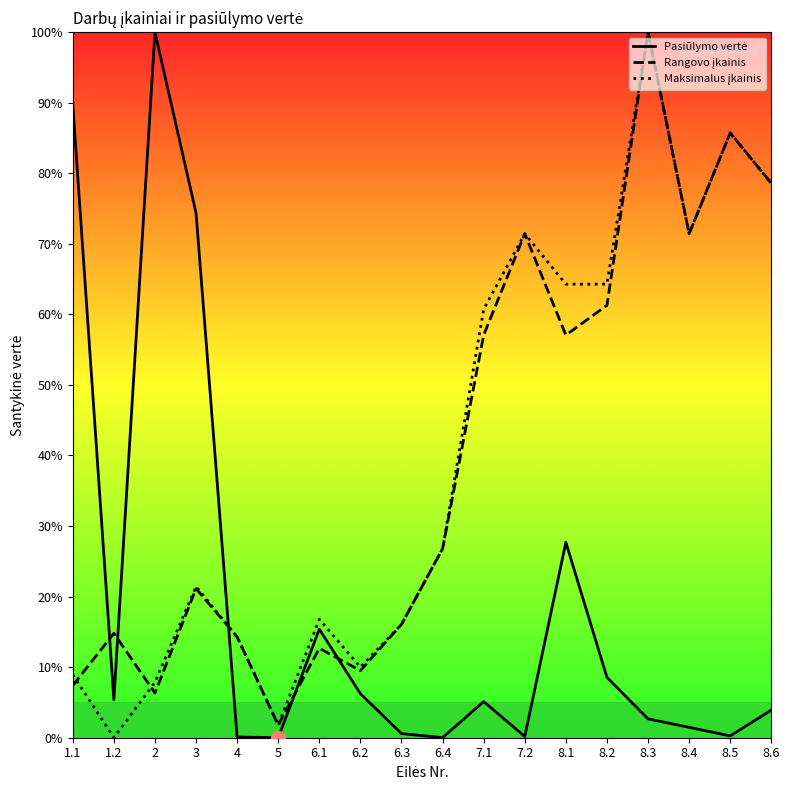

What are all the series names shown in the legend?

Pasiūlymo vertė, Rangovo įkainis, Maksimalus įkainis